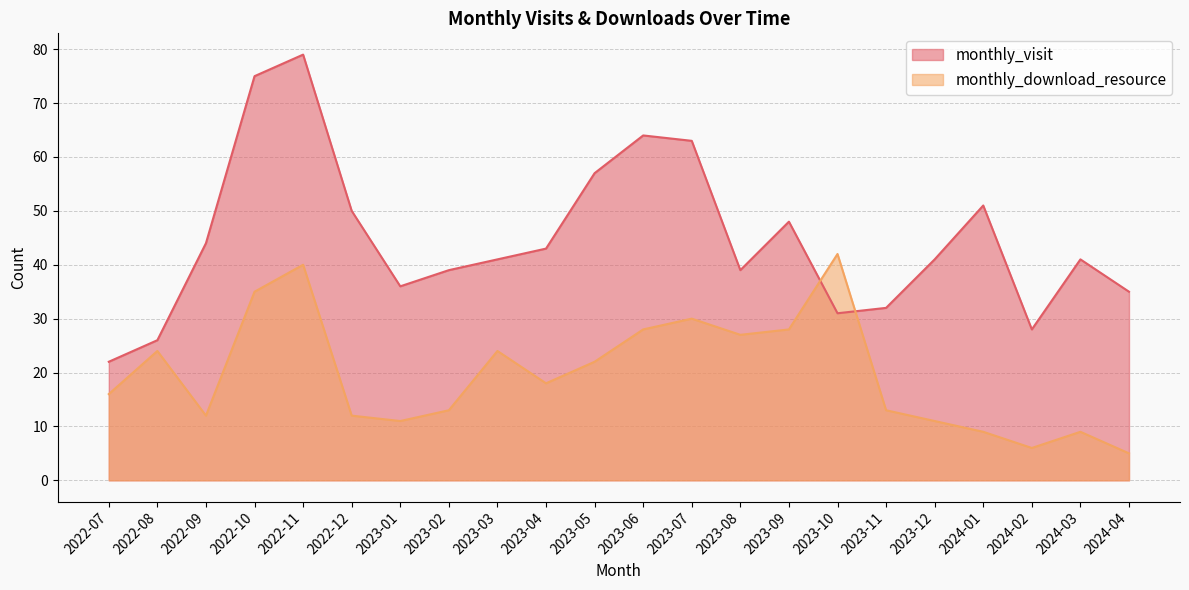

List the labels in order of monthly_visit value, largest first.

2022-11, 2022-10, 2023-06, 2023-07, 2023-05, 2024-01, 2022-12, 2023-09, 2022-09, 2023-04, 2023-03, 2023-12, 2024-03, 2023-02, 2023-08, 2023-01, 2024-04, 2023-11, 2023-10, 2024-02, 2022-08, 2022-07